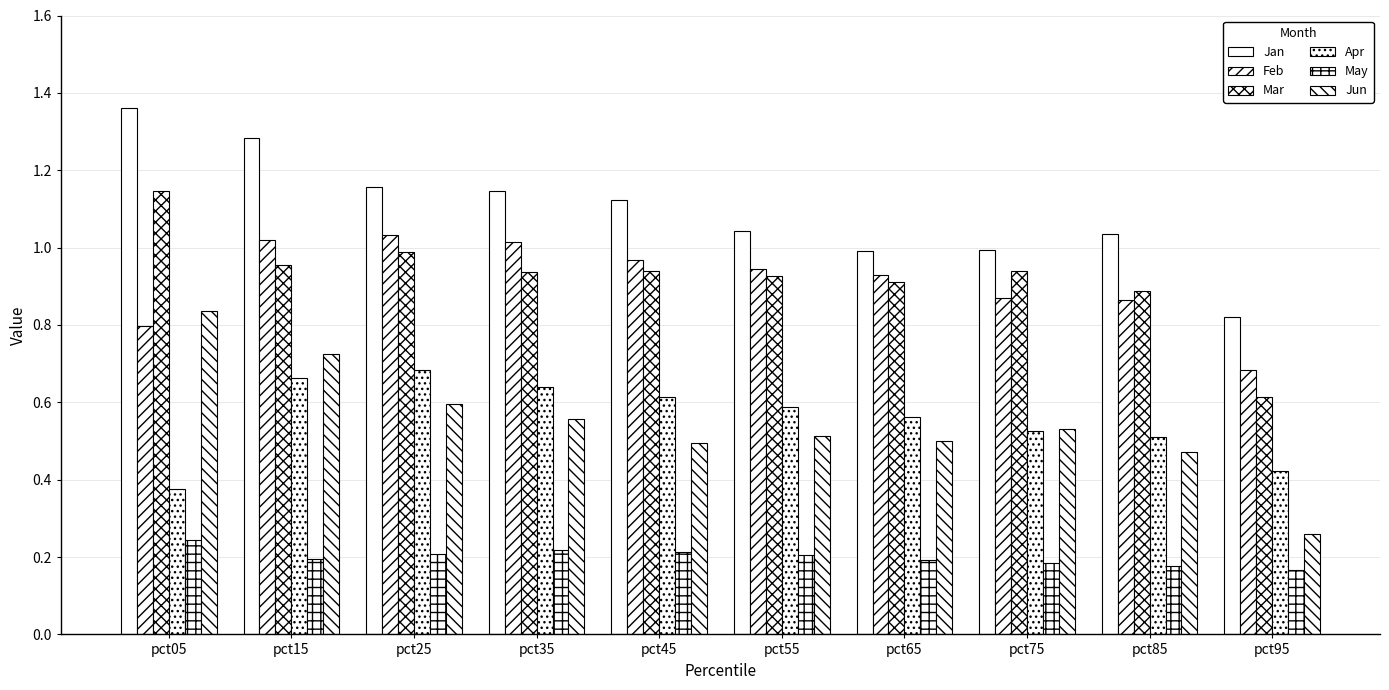

The May series shows 0.1 at pct95. True or false?

False